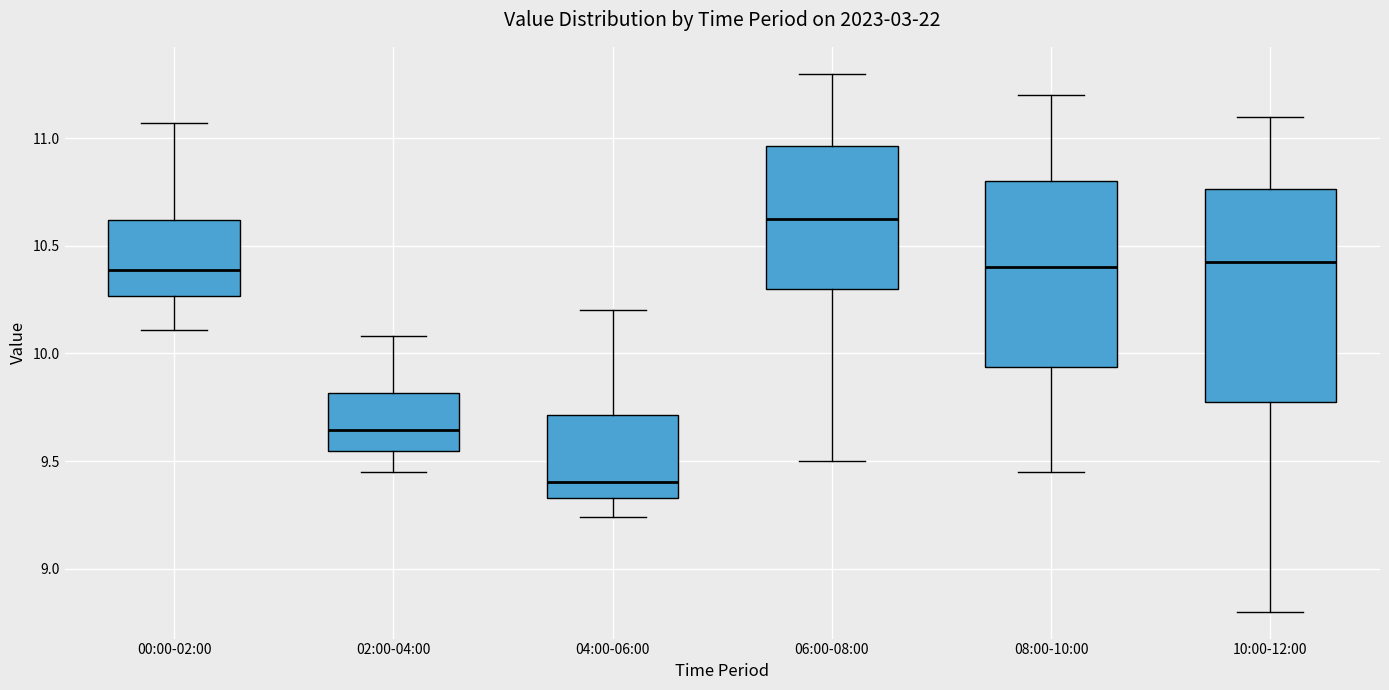

Where is the upper edge of the box for 00:00-02:00 on the y-axis? The values are not printed on the chart, so give them approximately, as read against the axis.

10.60